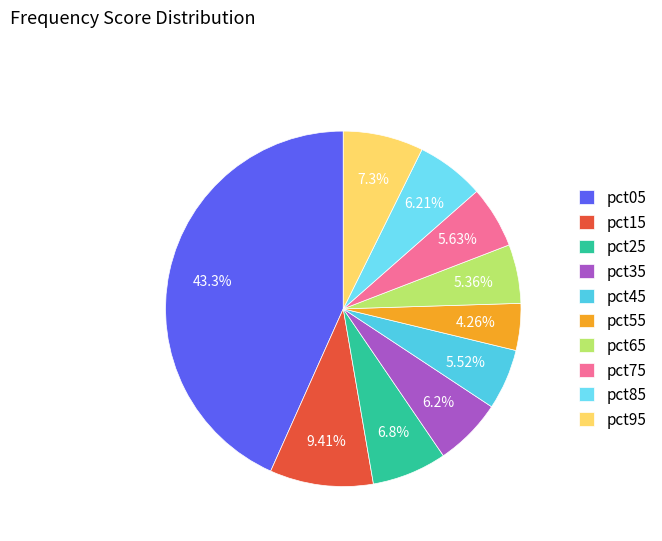

True or false: pct85 accounts for 6% of the total.

True